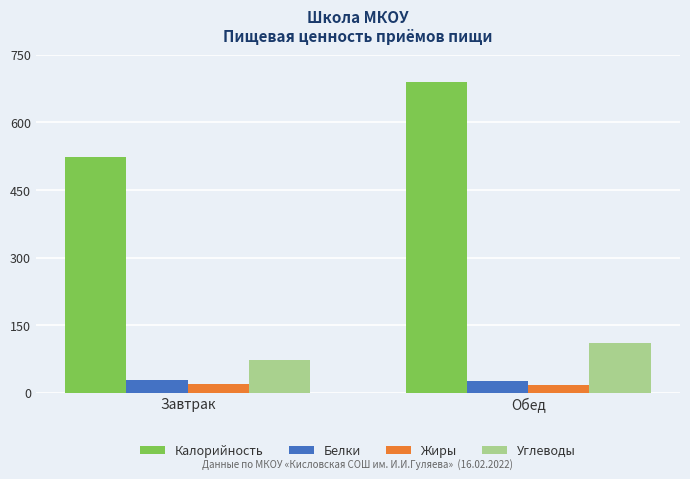

What is the value of the Углеводы bar at the 1st from the left?

72.2